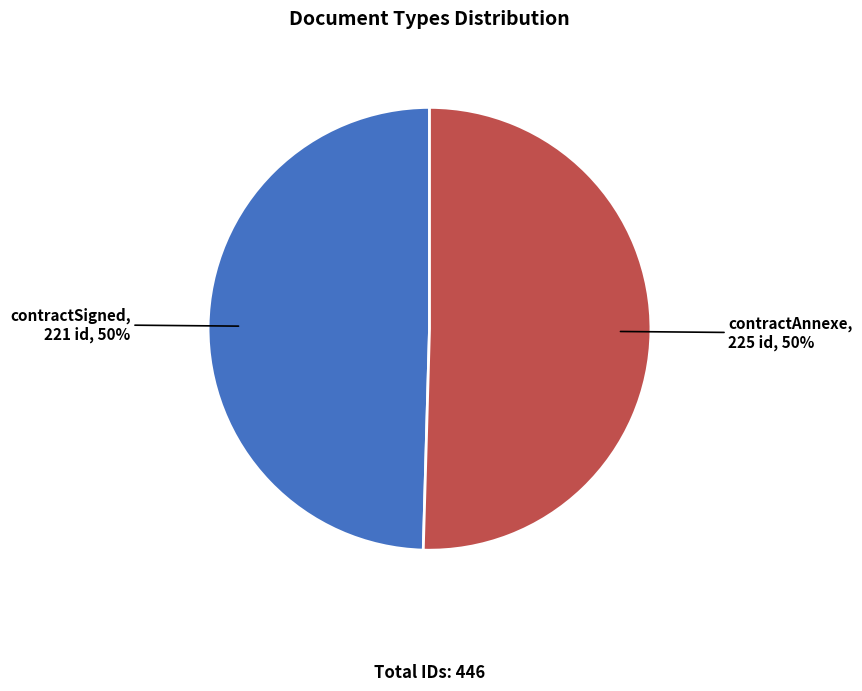

To the nearest percent, what is the average slice percentage?

50%